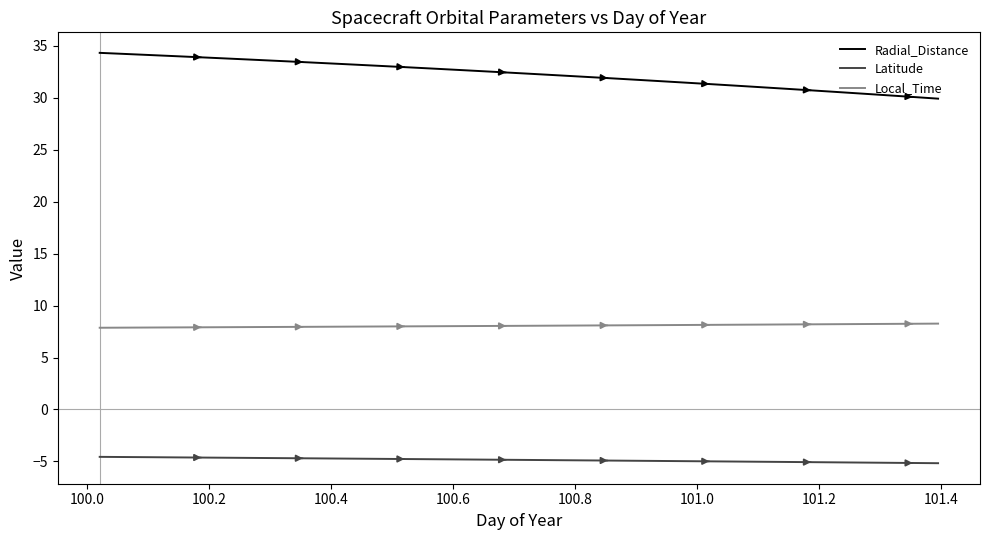

True or false: Radial_Distance and Latitude cross at least once.

False